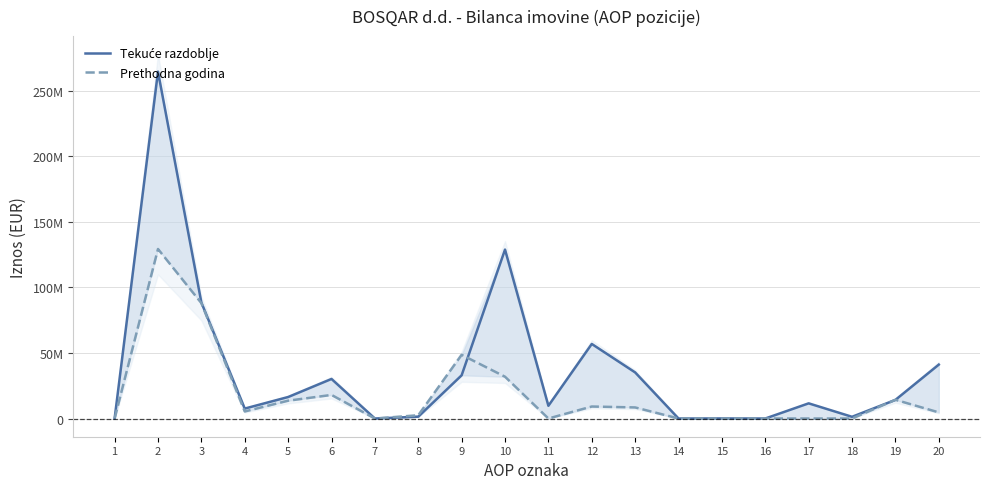

Which has a higher value, 18 or 20?

20